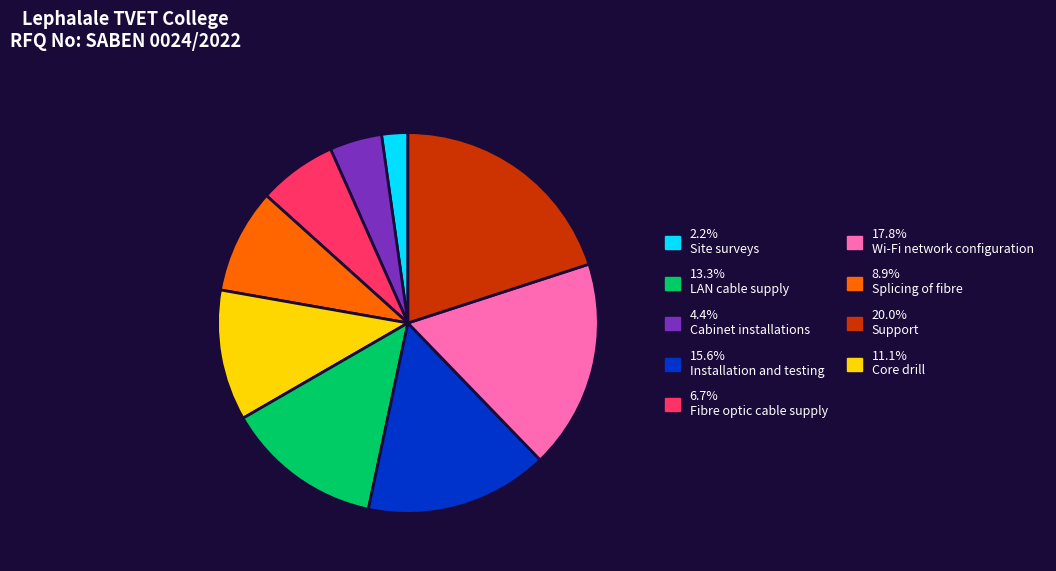

Does any single category account for the majority?

No